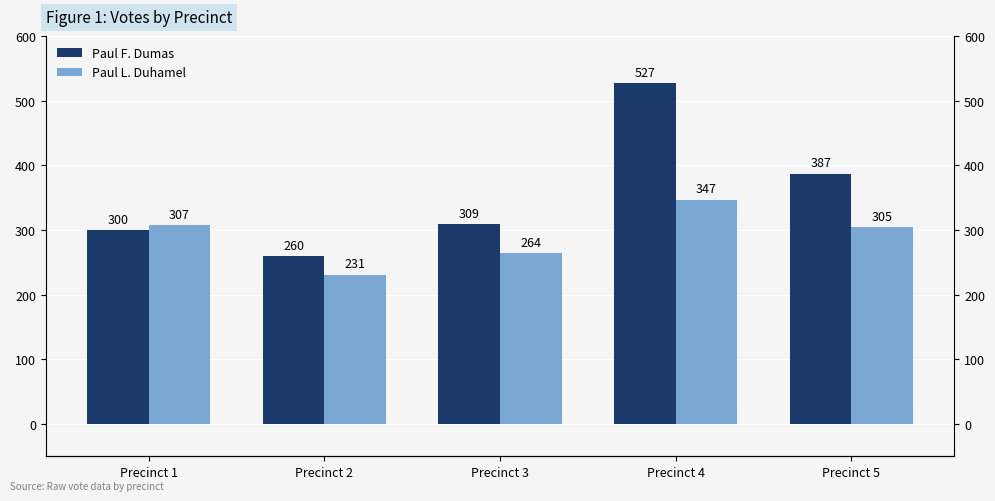

Is it true that Paul L. Duhamel equals 336 at Precinct 2?

False